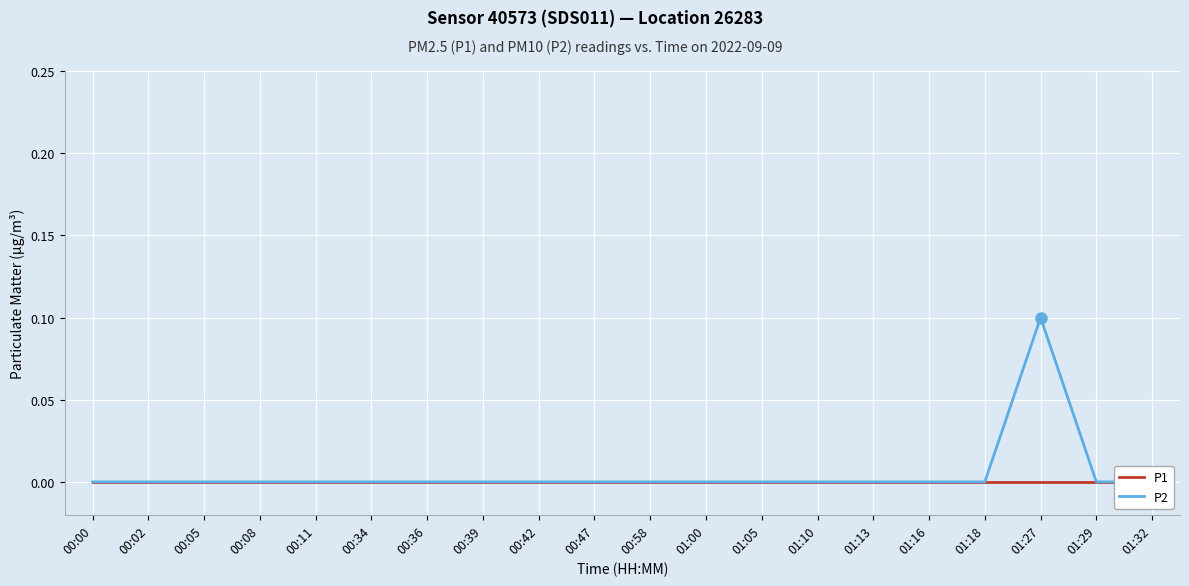

List the series in order of their peak value, lowest first.

P1, P2